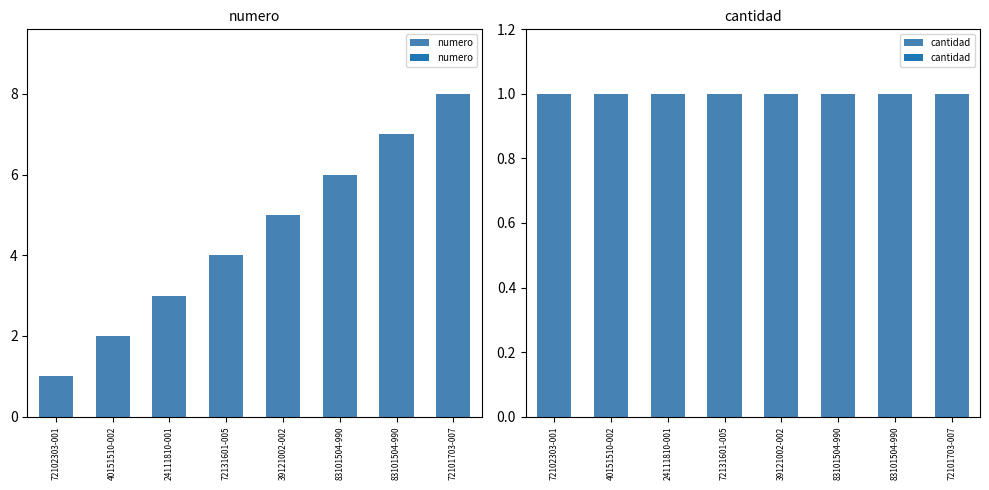

Where is cantidad nearest to the value 1?

72102303-001